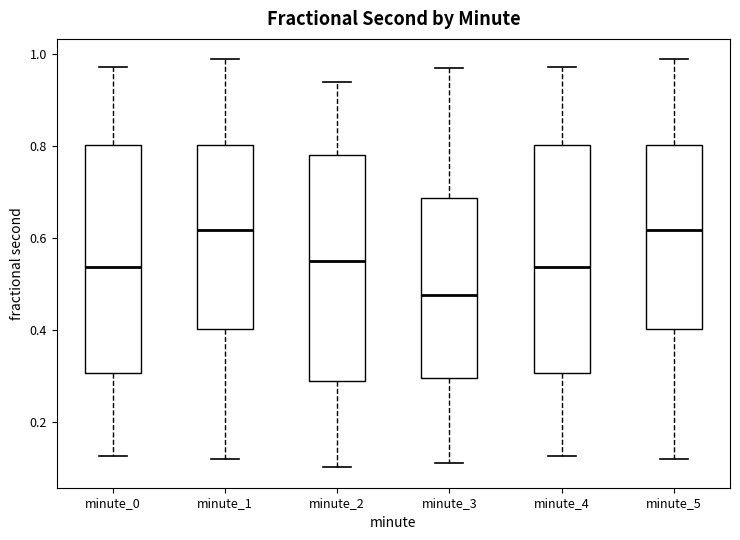

Reading left to right, read every box against the y-axis: the position of its median line, the range the box covers, and the ends of its whiskers. The values are not printed on the chart, so give them approximately, as read against the axis.

minute_0: median 0.54, box 0.30 to 0.80, whiskers 0.12 to 0.98
minute_1: median 0.62, box 0.40 to 0.80, whiskers 0.12 to 0.98
minute_2: median 0.54, box 0.28 to 0.78, whiskers 0.10 to 0.94
minute_3: median 0.48, box 0.30 to 0.68, whiskers 0.12 to 0.96
minute_4: median 0.54, box 0.30 to 0.80, whiskers 0.12 to 0.98
minute_5: median 0.62, box 0.40 to 0.80, whiskers 0.12 to 0.98